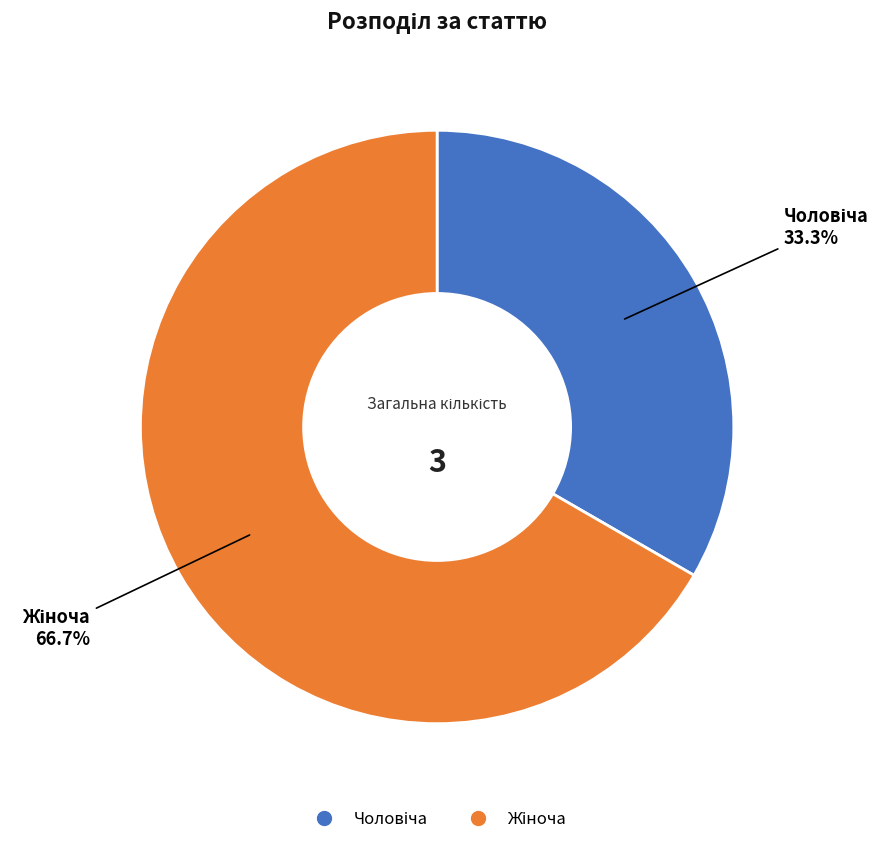

Is there any slice that represents more than half of the pie?

Yes